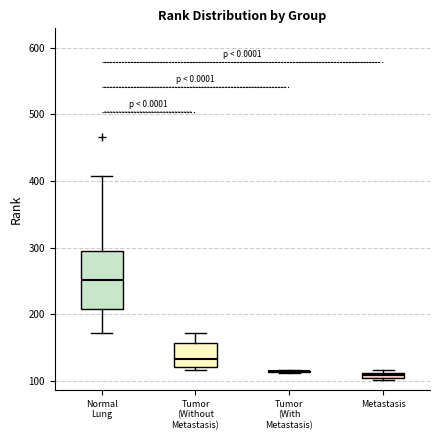

Which box is the tallest, from its lower edge to its upper edge?

Normal Lung